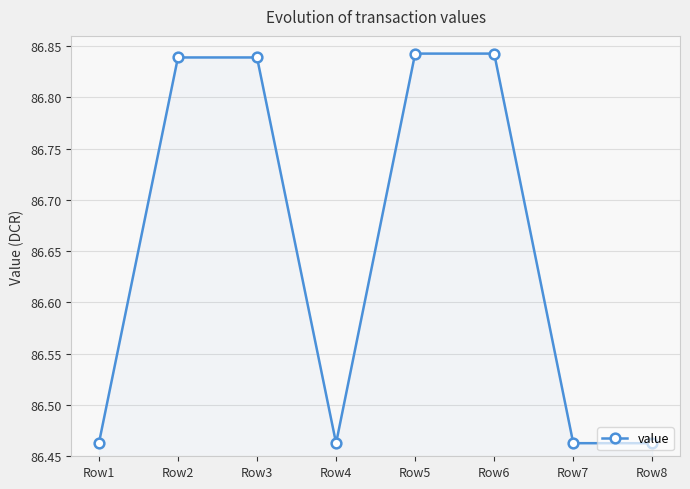

The chart shows a value of 52.1 at Row7. True or false?

False